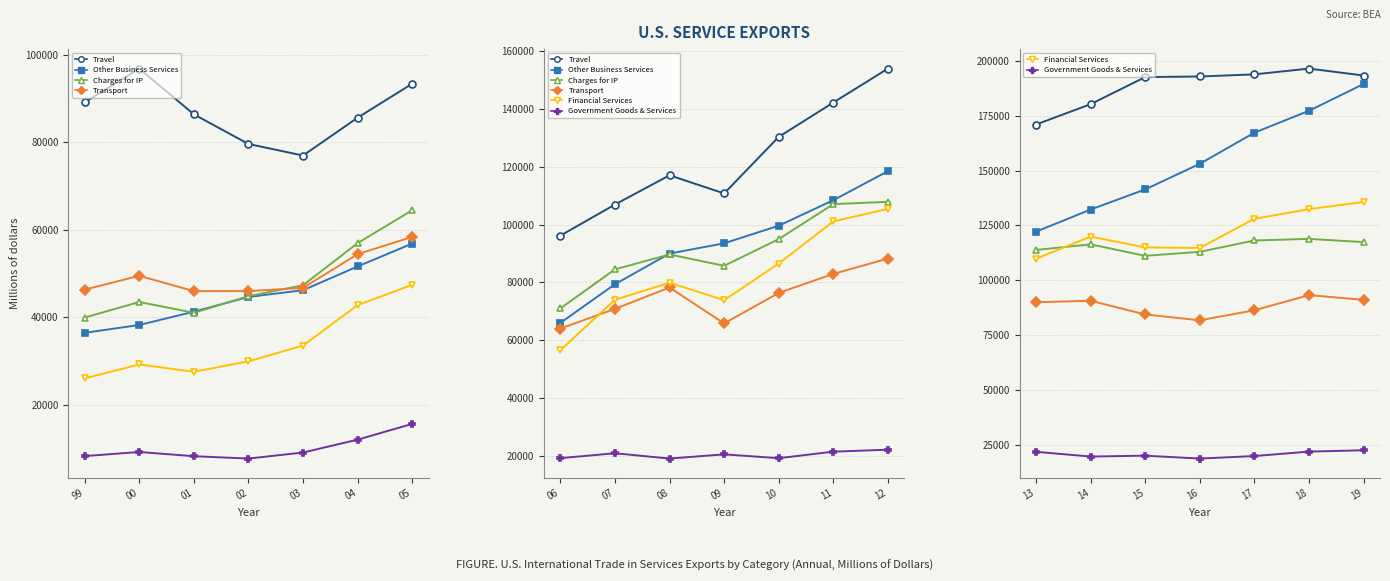

True or false: Financial Services and Other Business Services cross at least once.

False